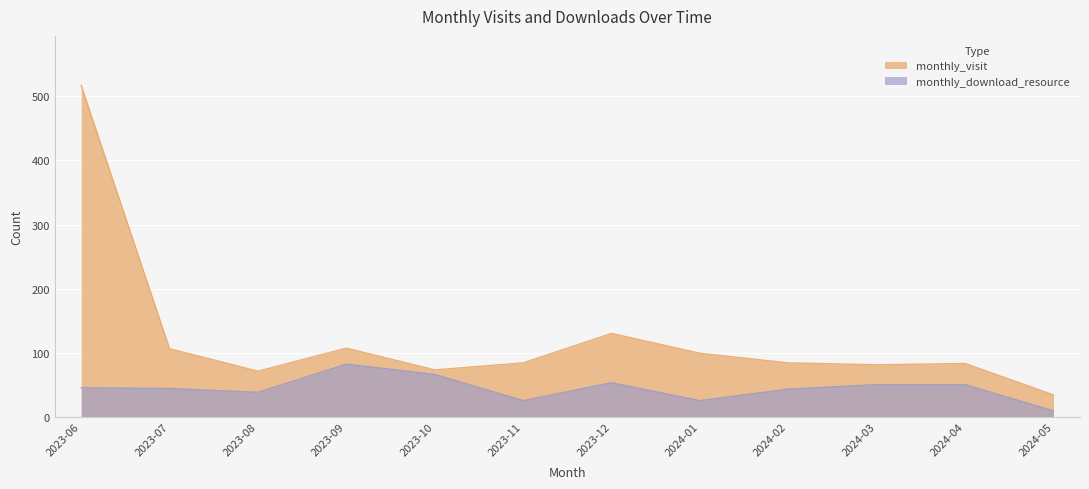

Where is the first local minimum for monthly_download_resource?

2023-08